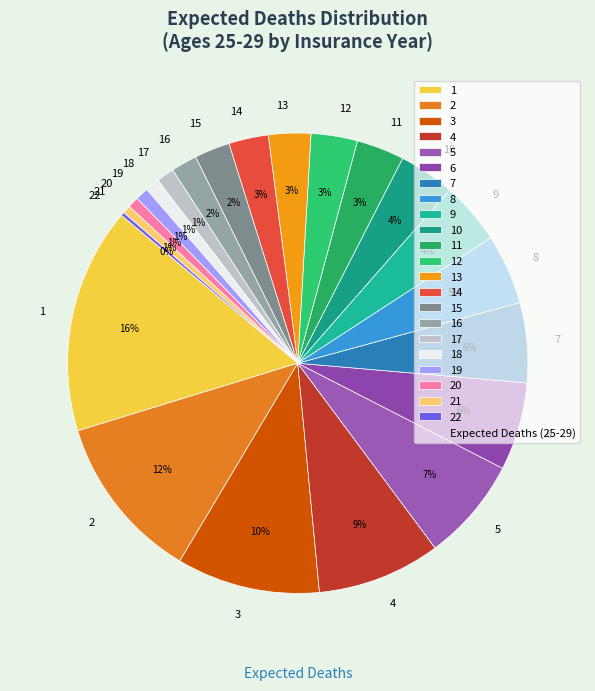

Combined, do 2 and 10 account for over 50%?

No